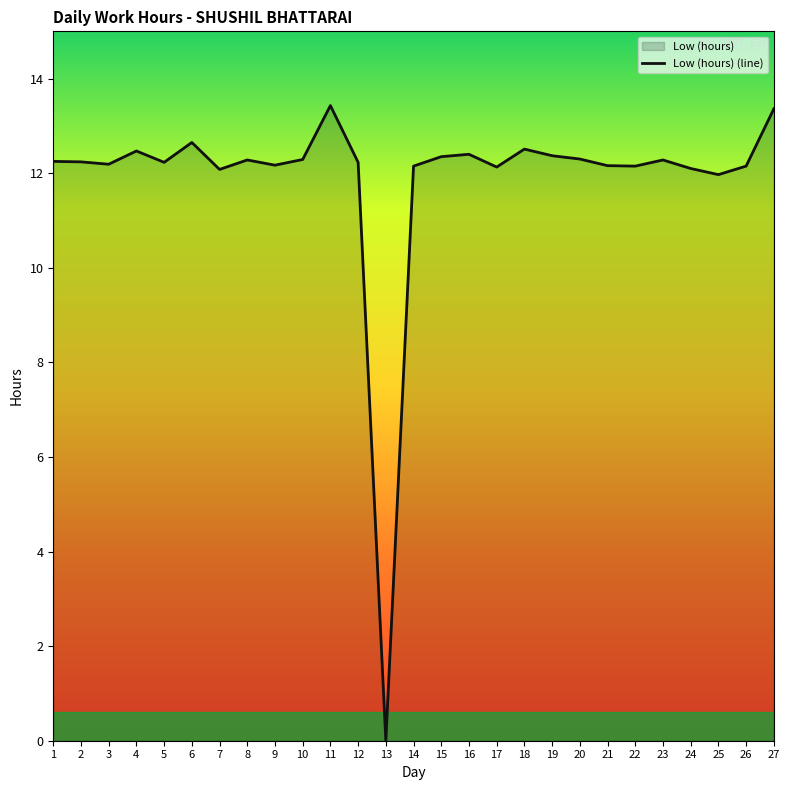

The chart shows a value of 4.6 at 11. True or false?

False